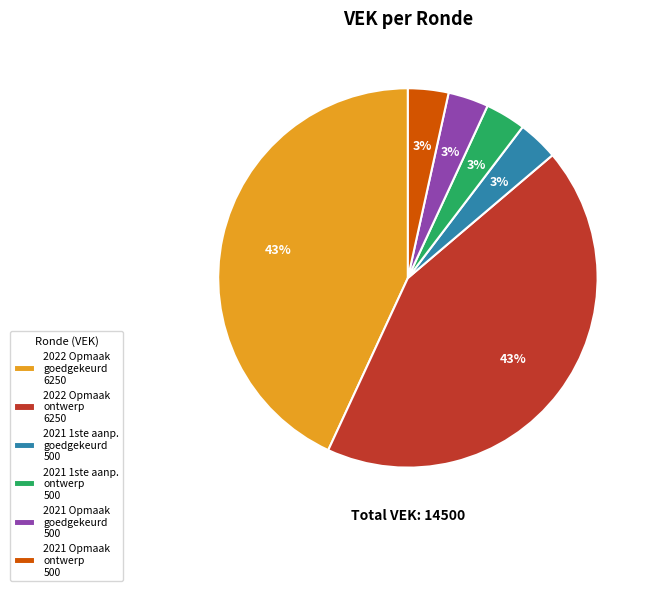

Do 2021 Opmaak ontwerp 500 and 2021 Opmaak goedgekeurd 500 together represent more than half of the pie?

No